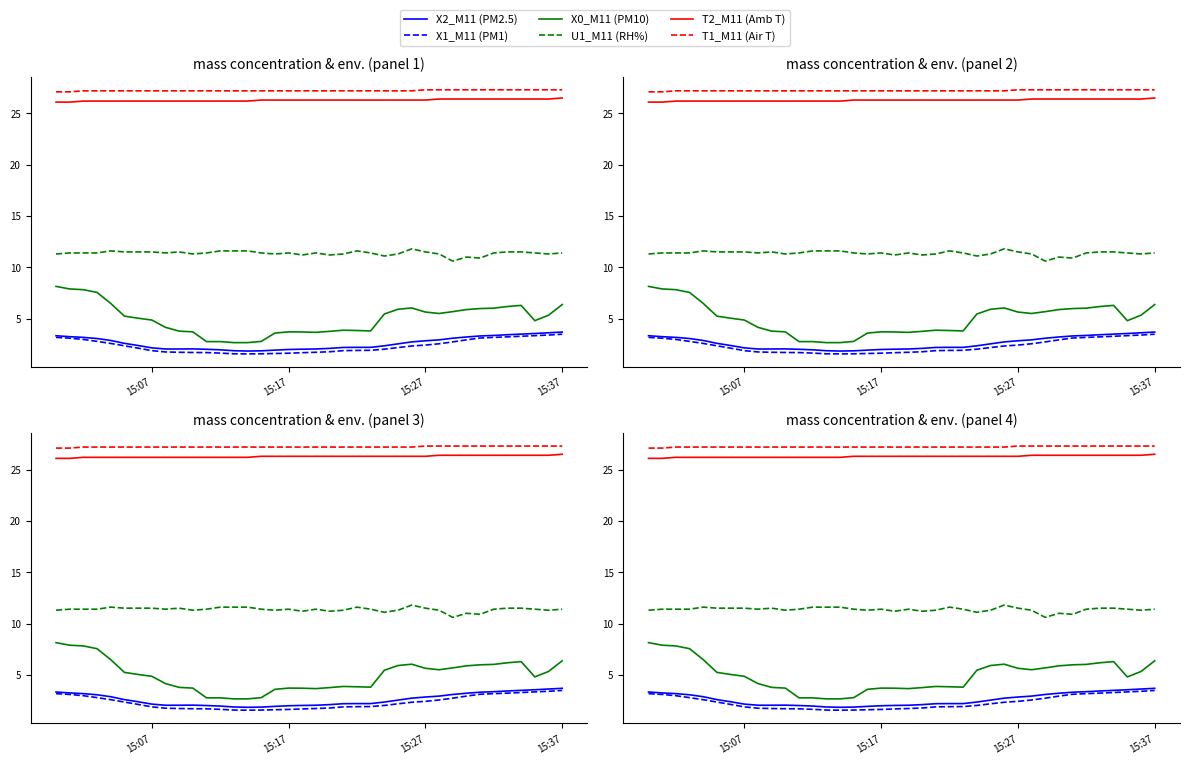

Where is the first local maximum for X0_M11 (PM10)?

15:17